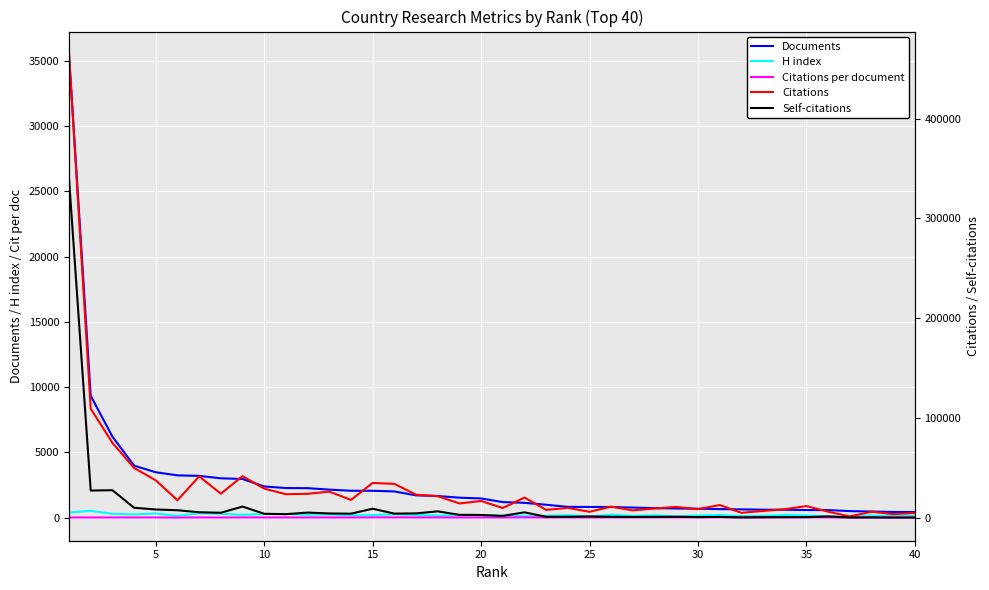

What is the highest value of the Documents series?

35472.0